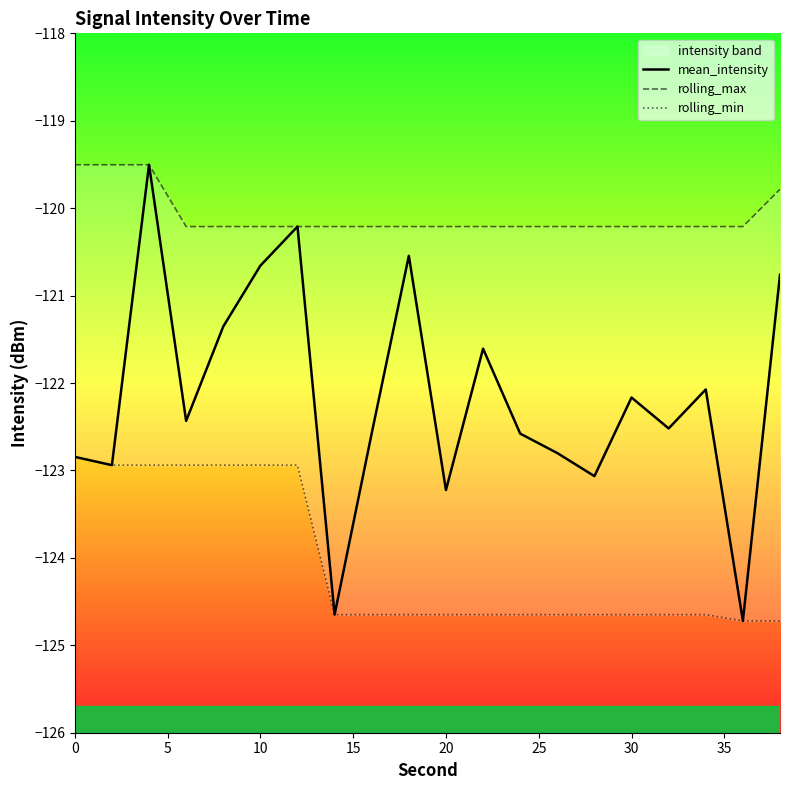

The value of mean_intensity at 30 is -122.2. True or false?

True